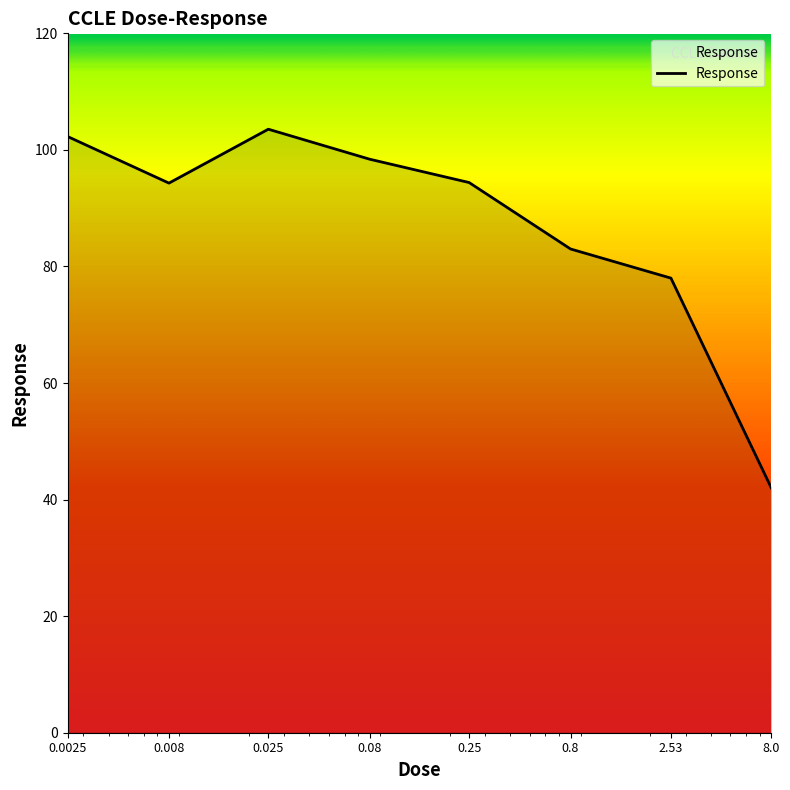

How many interior local peaks (higher than both neighbors) does the data have?

1